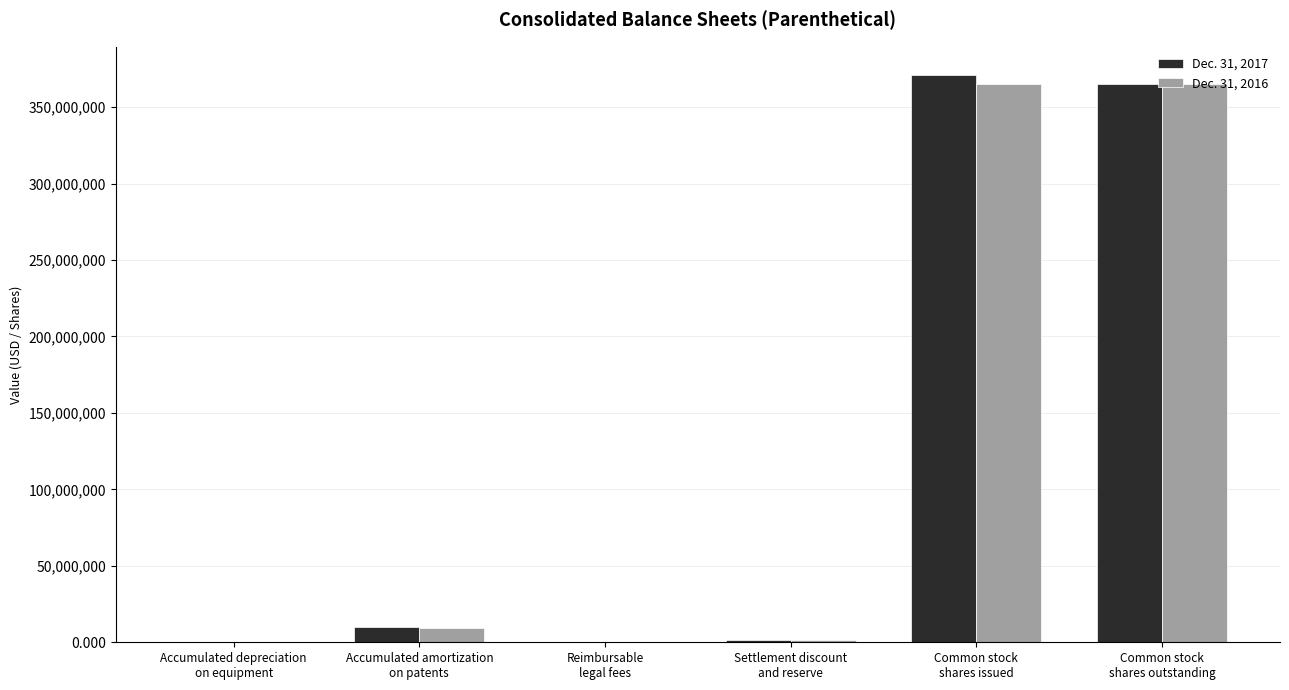

True or false: Dec. 31, 2017 has a value of 370961451 at Common stock
shares issued.

True